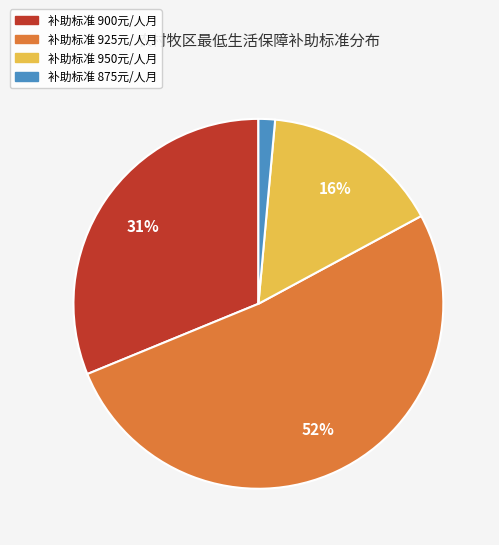

What percentage is the 补助标准 900元/人月 slice, to the nearest percent?

31%